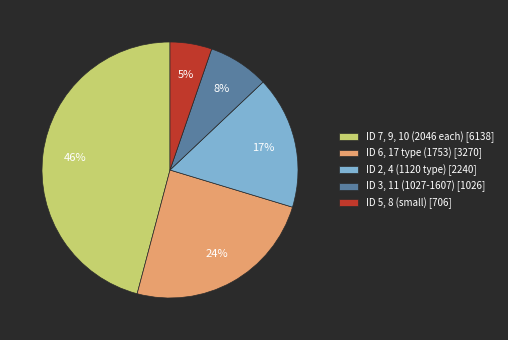

To the nearest percent, what is the difference between the largest and smallest slice percentages?

41%